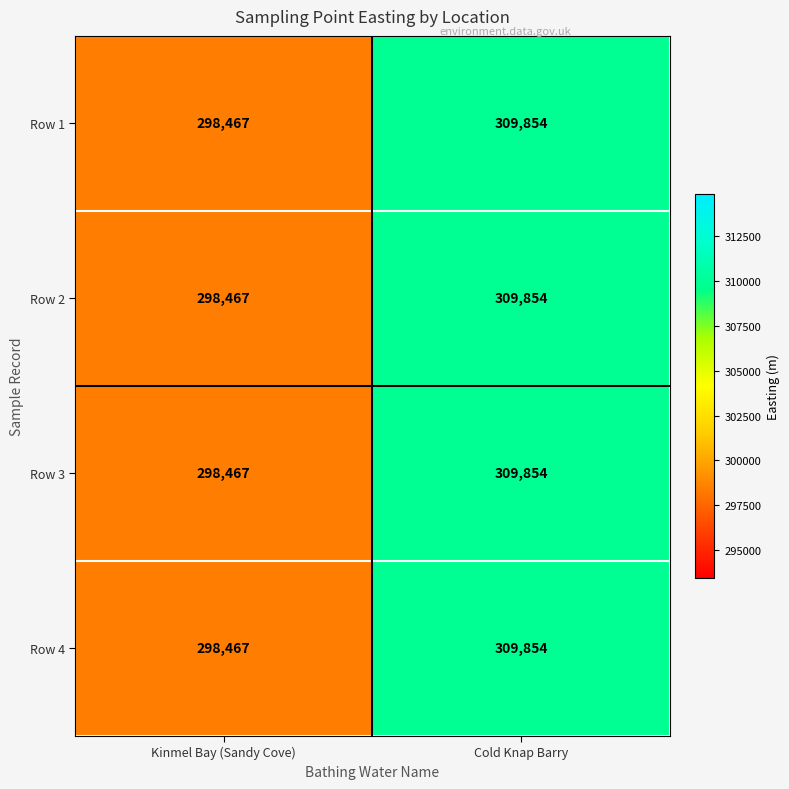

Rank the categories by Row 4 value from lowest to highest.

Kinmel Bay (Sandy Cove), Cold Knap Barry